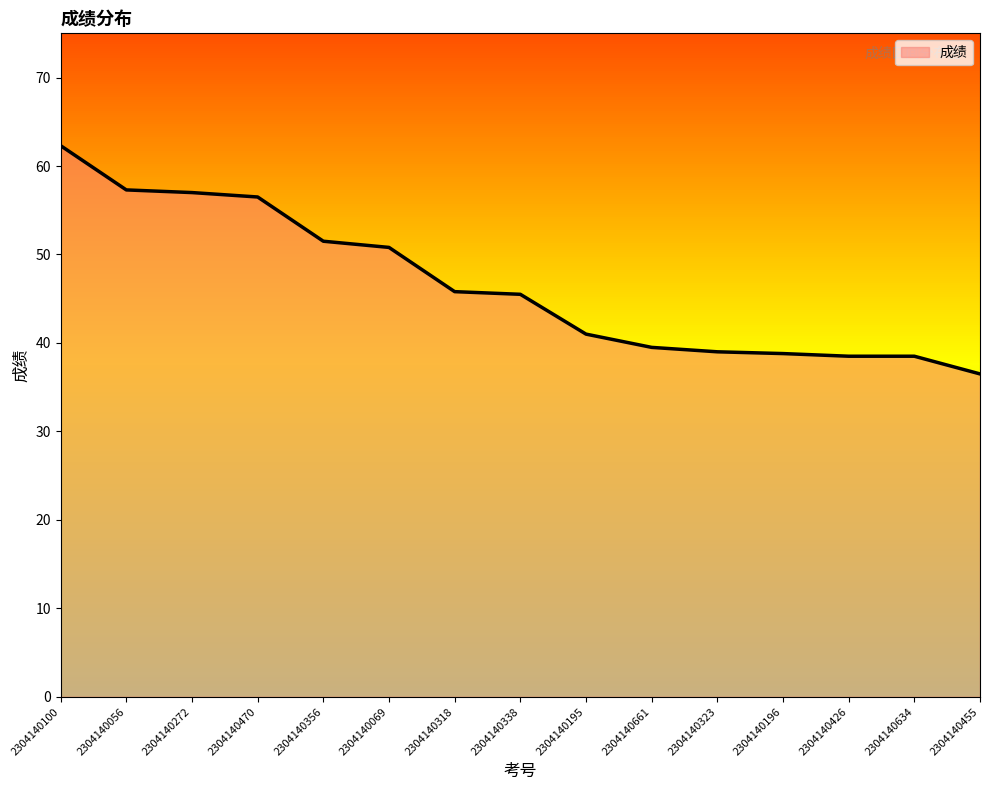

What position from the left is 2304140272?

3